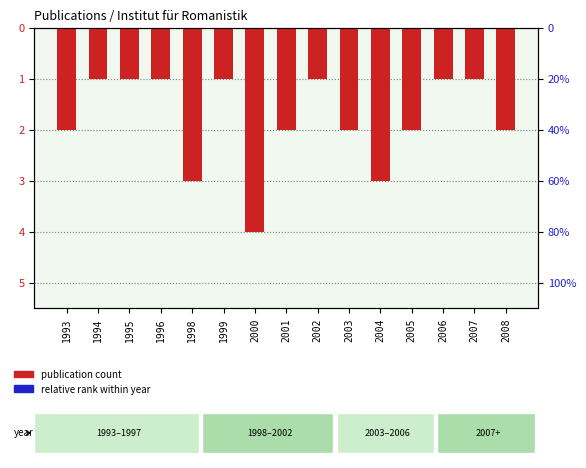

Which series reaches the maximum Y coordinate?

Relative rank within year